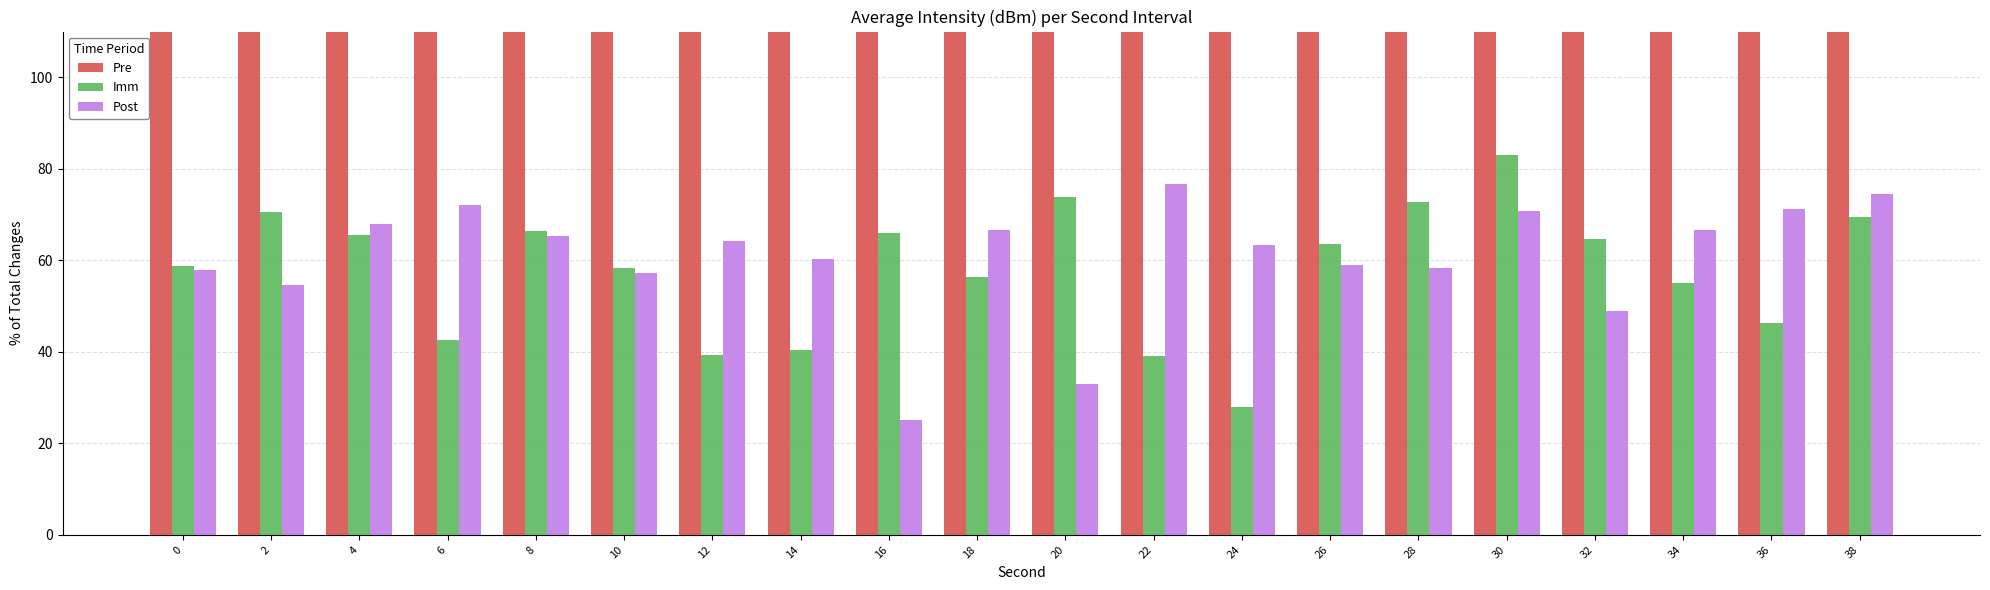

What is the sum of all Imm values?

1159.7